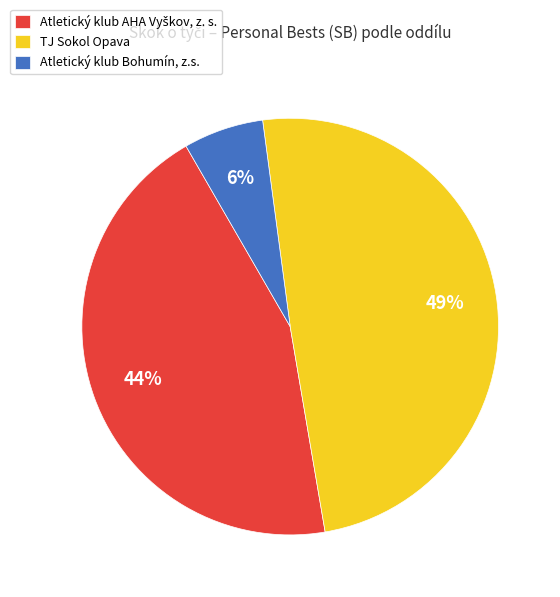

To the nearest percent, what is the difference between the largest and smallest slice percentages?

43%